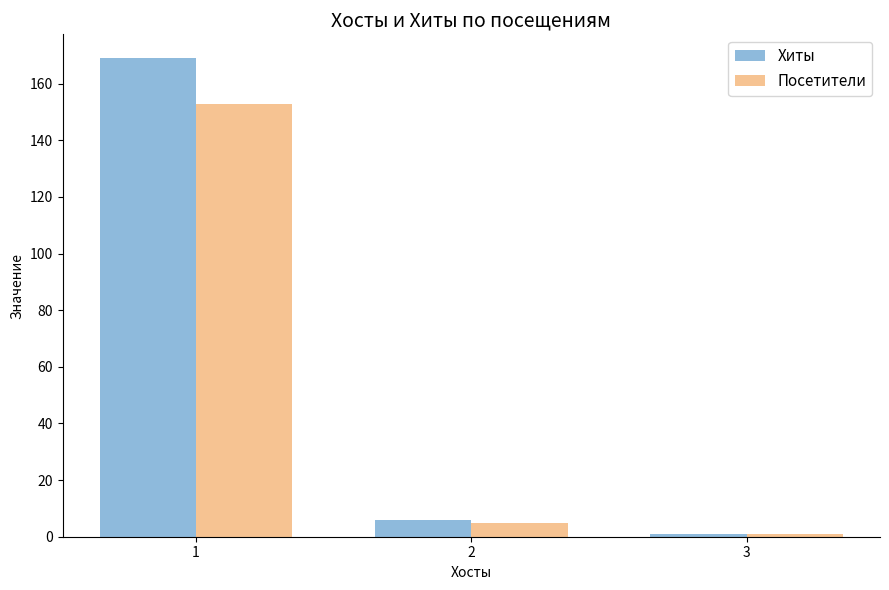

What is the difference between the highest and lowest values at 1?

16